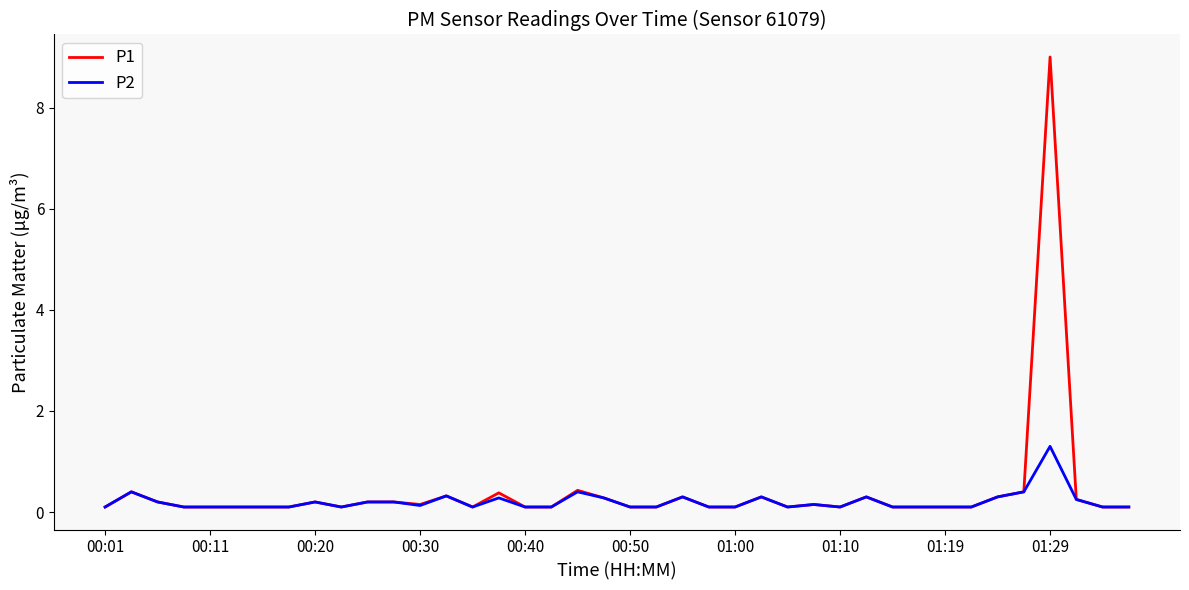

Does the chart display data point markers on the line(s)?

No